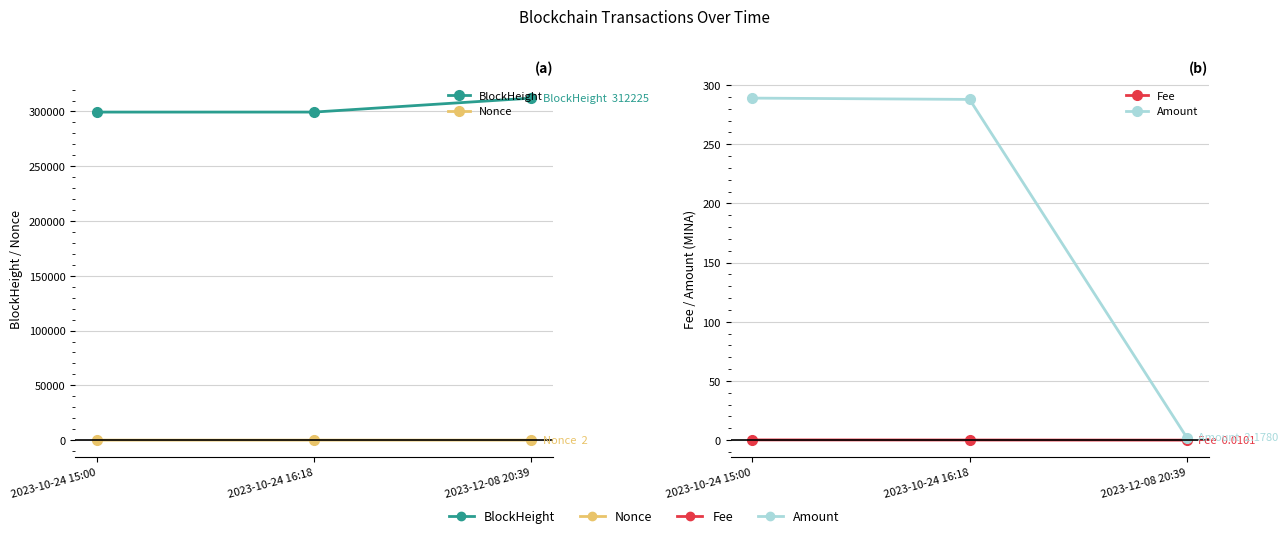

Rank the series by their maximum value, from lowest to highest.

Fee, Nonce, Amount, BlockHeight